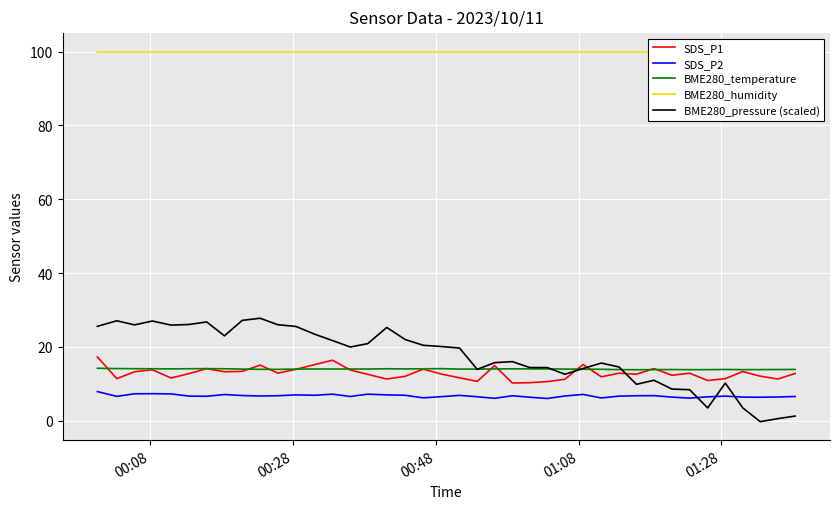

True or false: SDS_P2 and BME280_pressure (scaled) intersect in this chart.

True